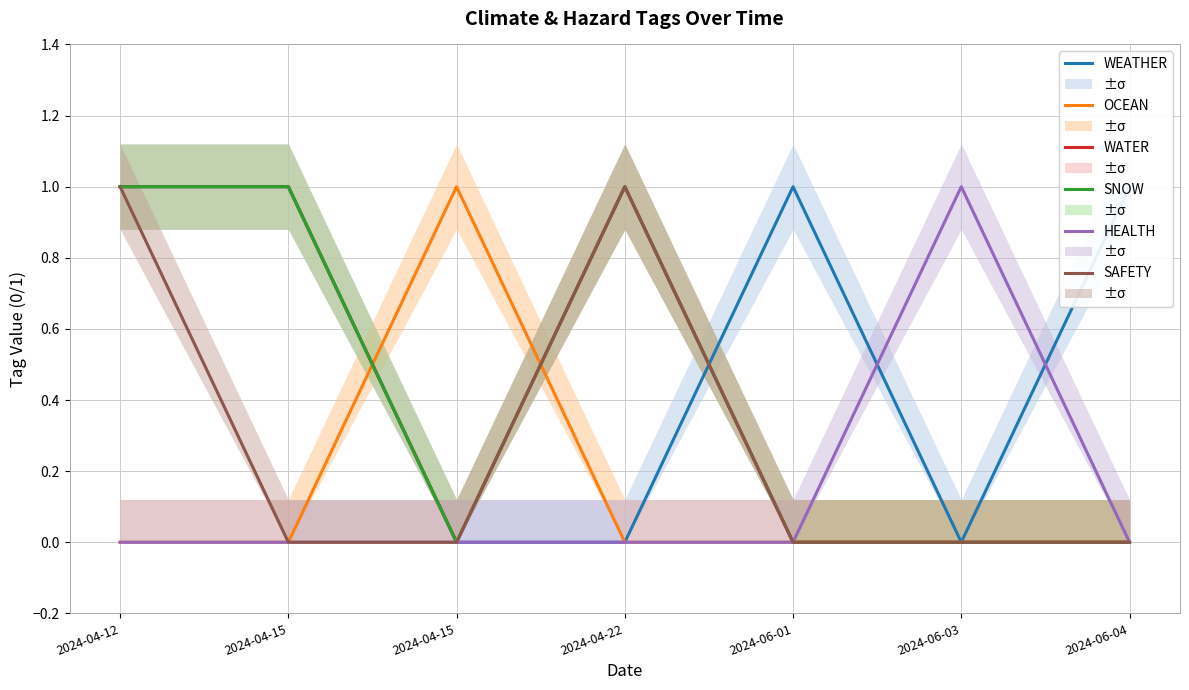

Does the chart have visible grid lines?

Yes